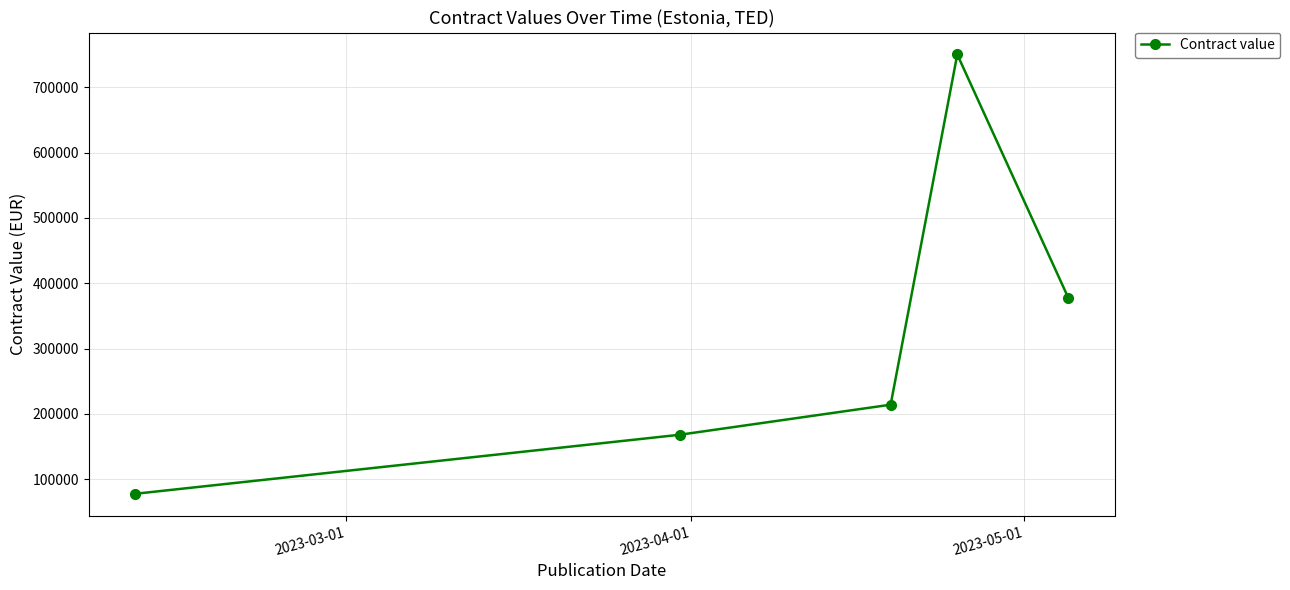

What is the value of the 3rd point from the left?

214170